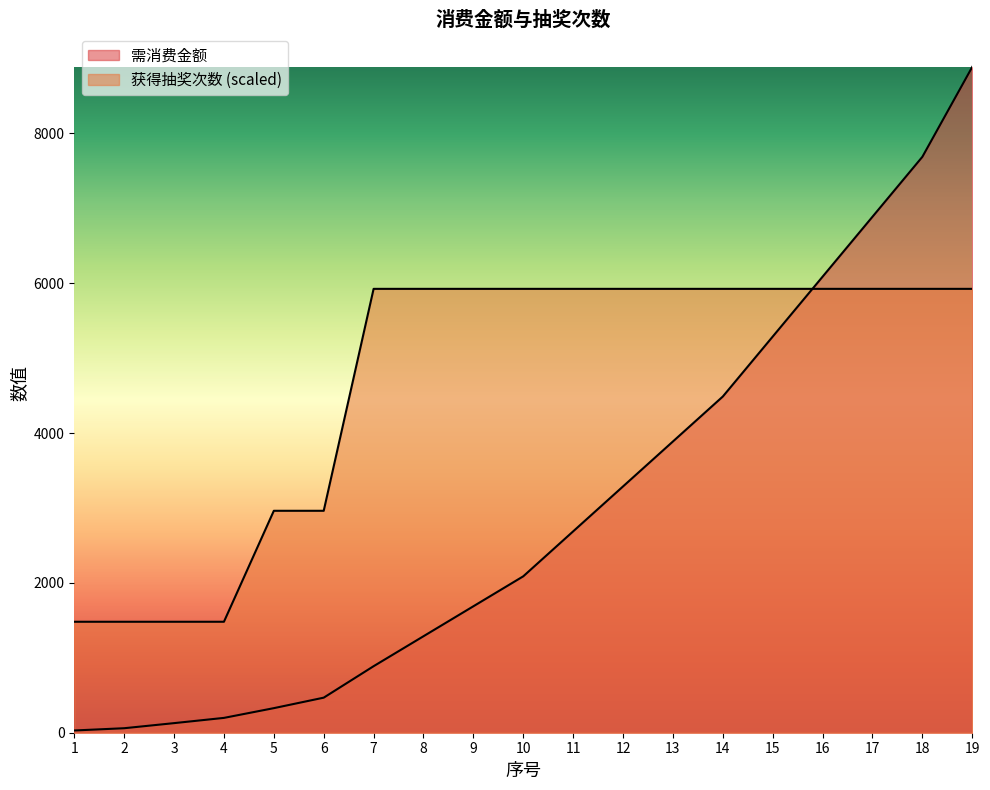

Which series has the largest total across all categories?

获得抽奖次数